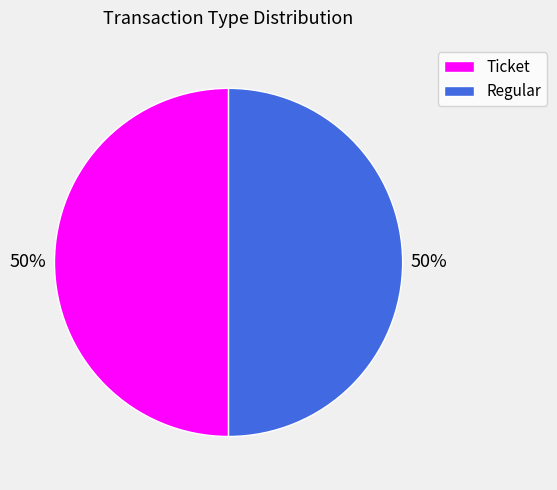

Is it true that Ticket is 40% of the pie?

False